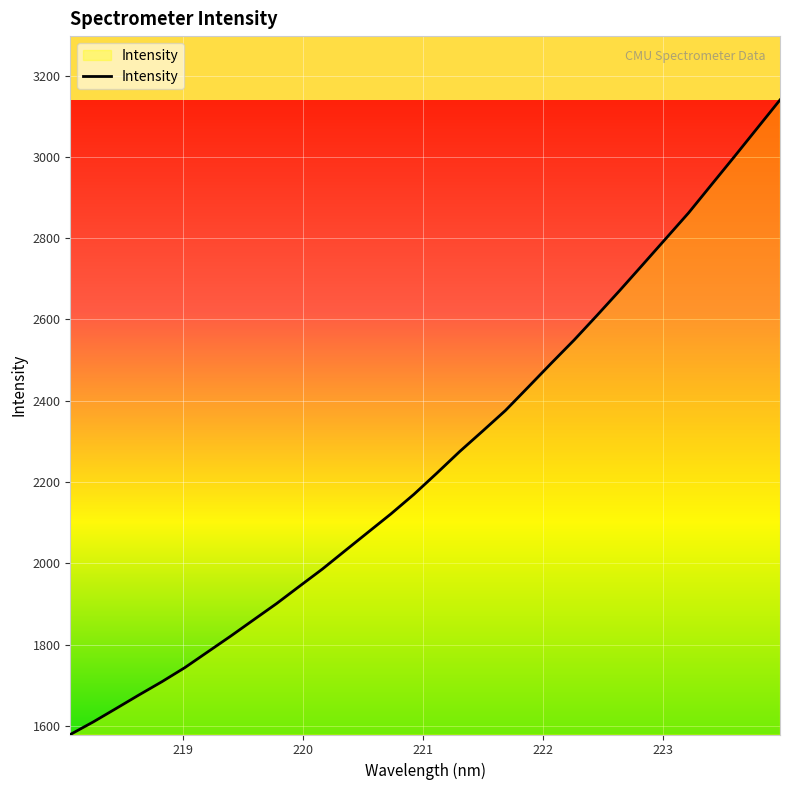

True or false: there are more than 2 points higher than both neighbors.

False